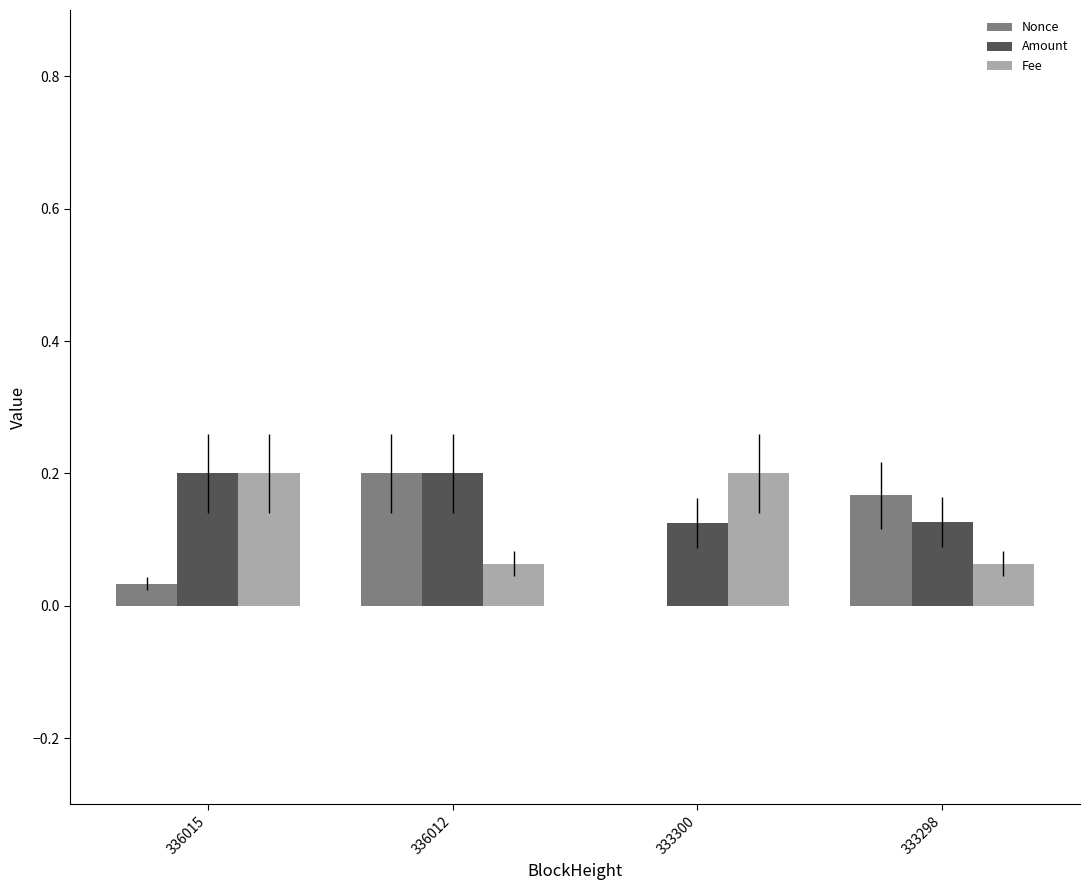

True or false: Fee has a value of 0.3 at 333300.

False